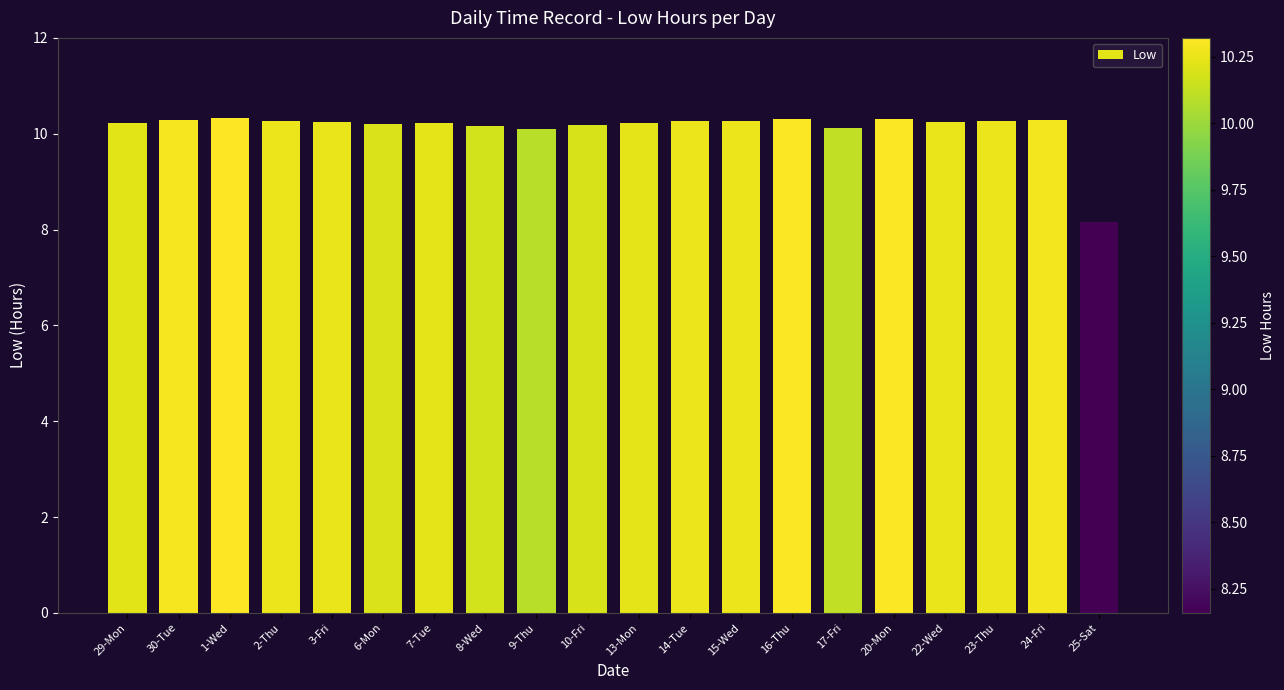

What is the smallest value displayed?

8.2